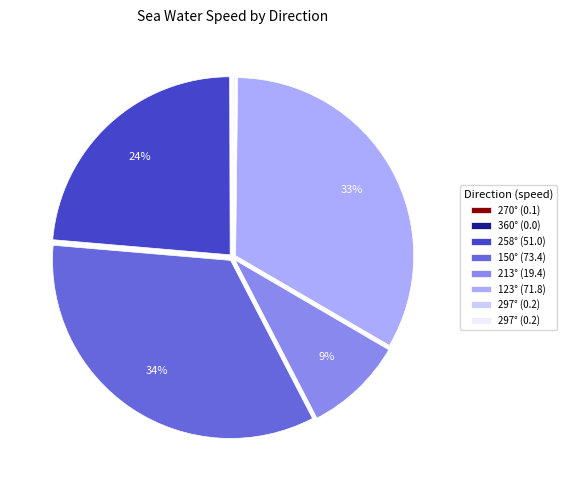

To the nearest percent, what is the difference between the largest and smallest slice percentages?

34%